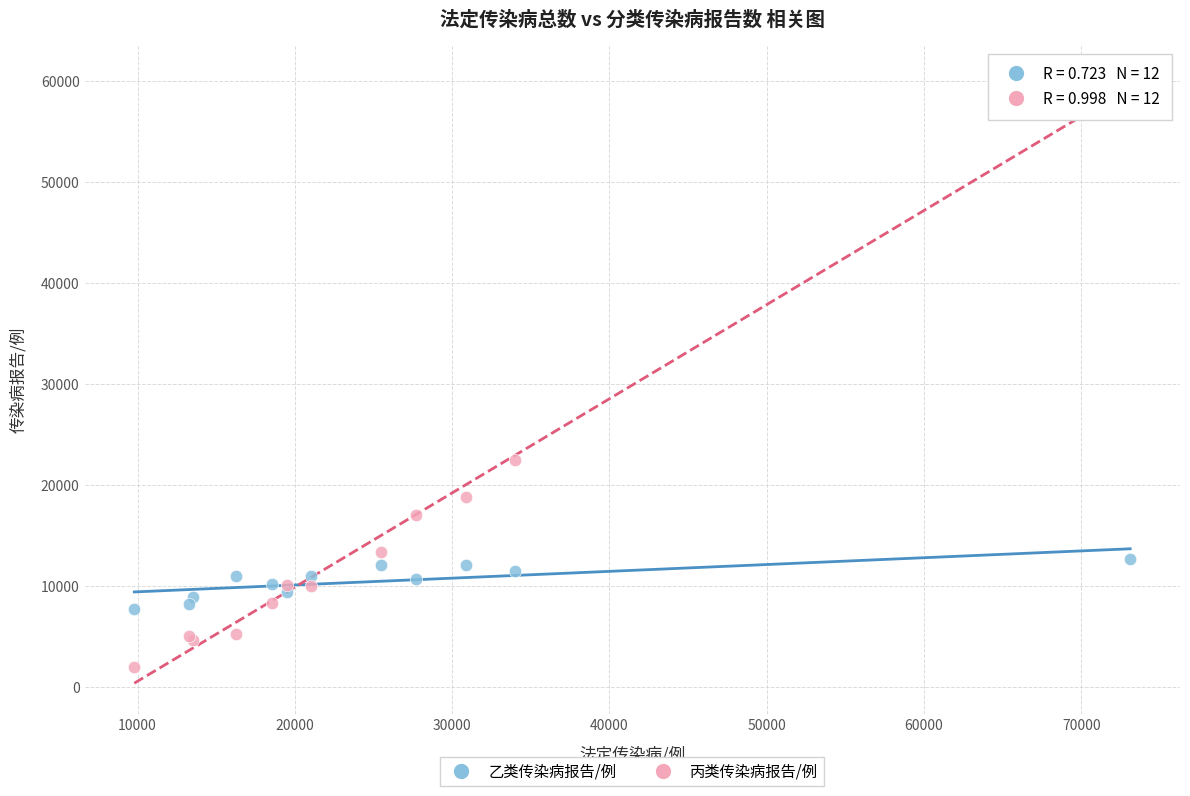

Which series has the widest spread of Y values?

丙类传染病报告/例